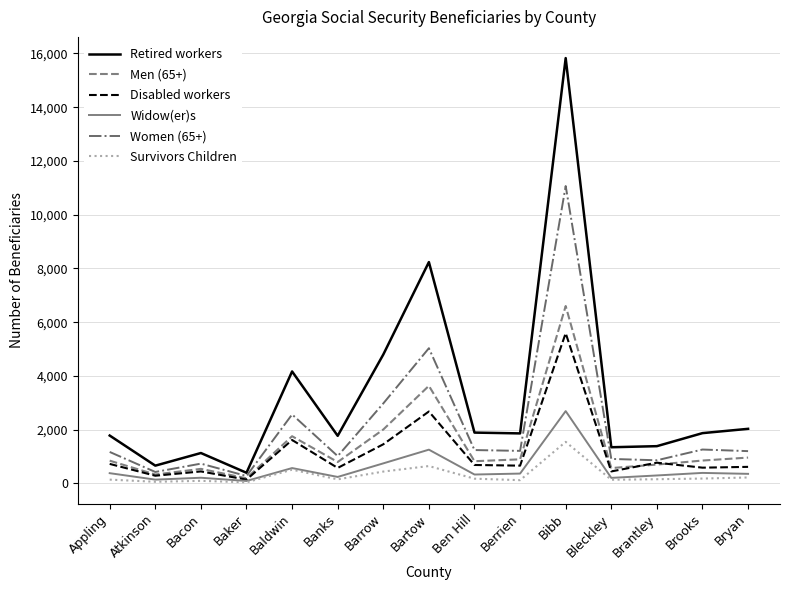

What is the sum of all Retired workers values?

49135